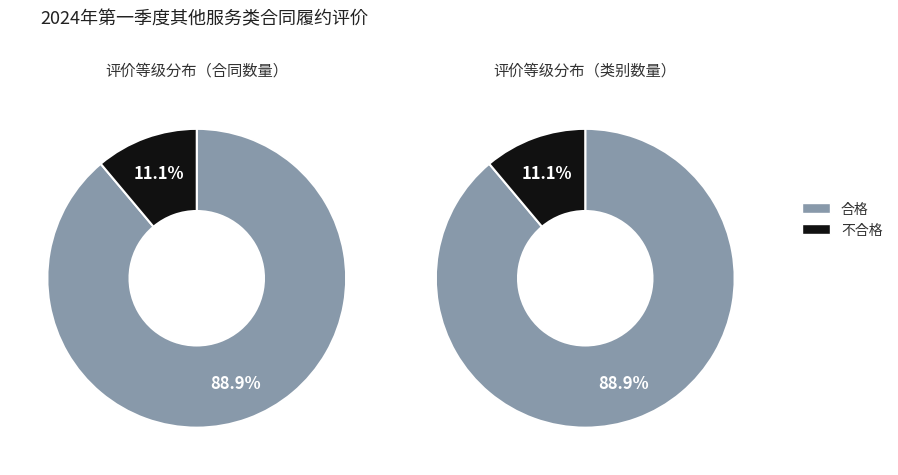

What percentage is the 不合格 slice, to the nearest percent?

11%